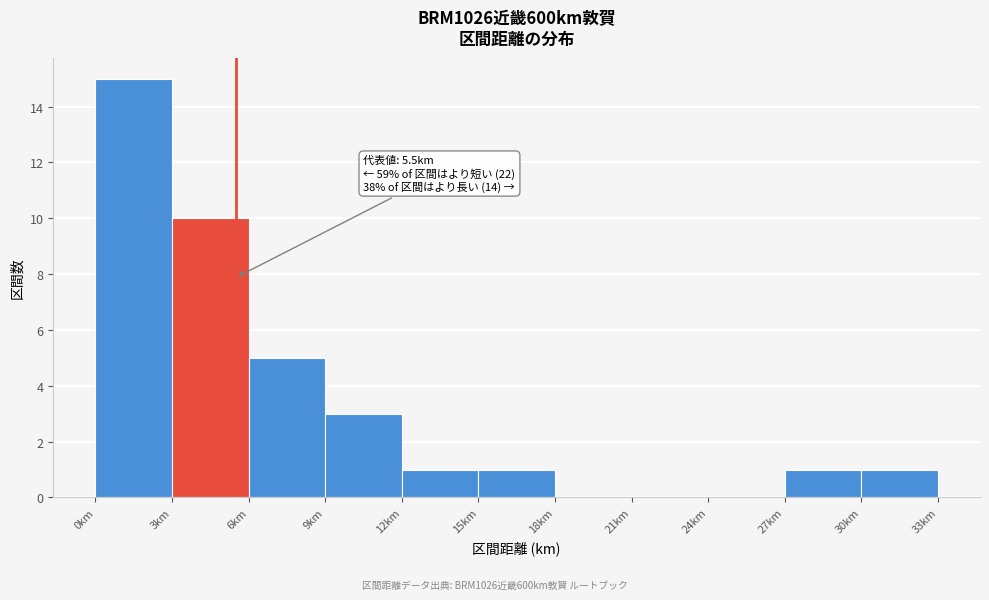

Over which range of the x-axis is the bar tallest?

0 to 3